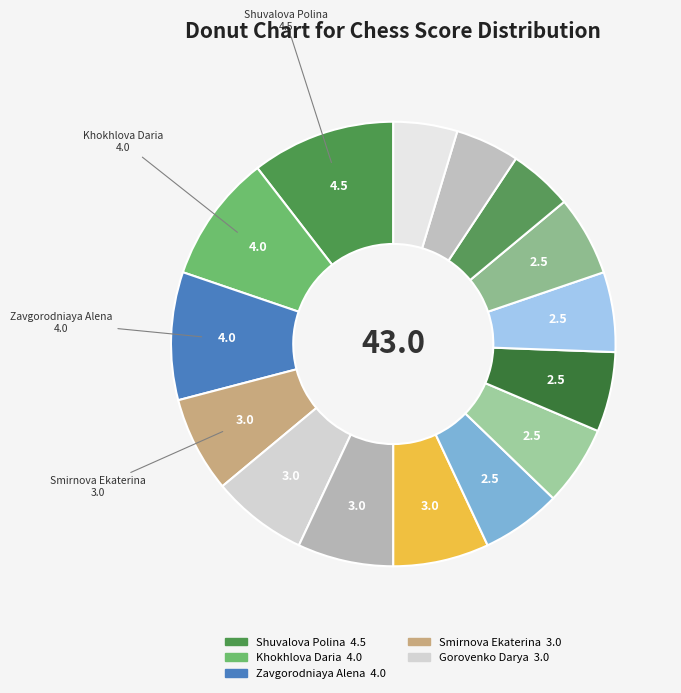

Rank the categories by value from lowest to highest.

Korchagina Alena, El-Hammudani Leila, Kalashnikova Elena, Tishova Svetlana, Makhno Maria, Chistyakova Daria, Porozhnyak Maya, Frolova Daria, Smirnova Ekaterina, Gorovenko Darya, Vasilieva Aisena, Kobozeva Viktoria, Khokhlova Daria, Zavgorodniaya Alena, Shuvalova Polina